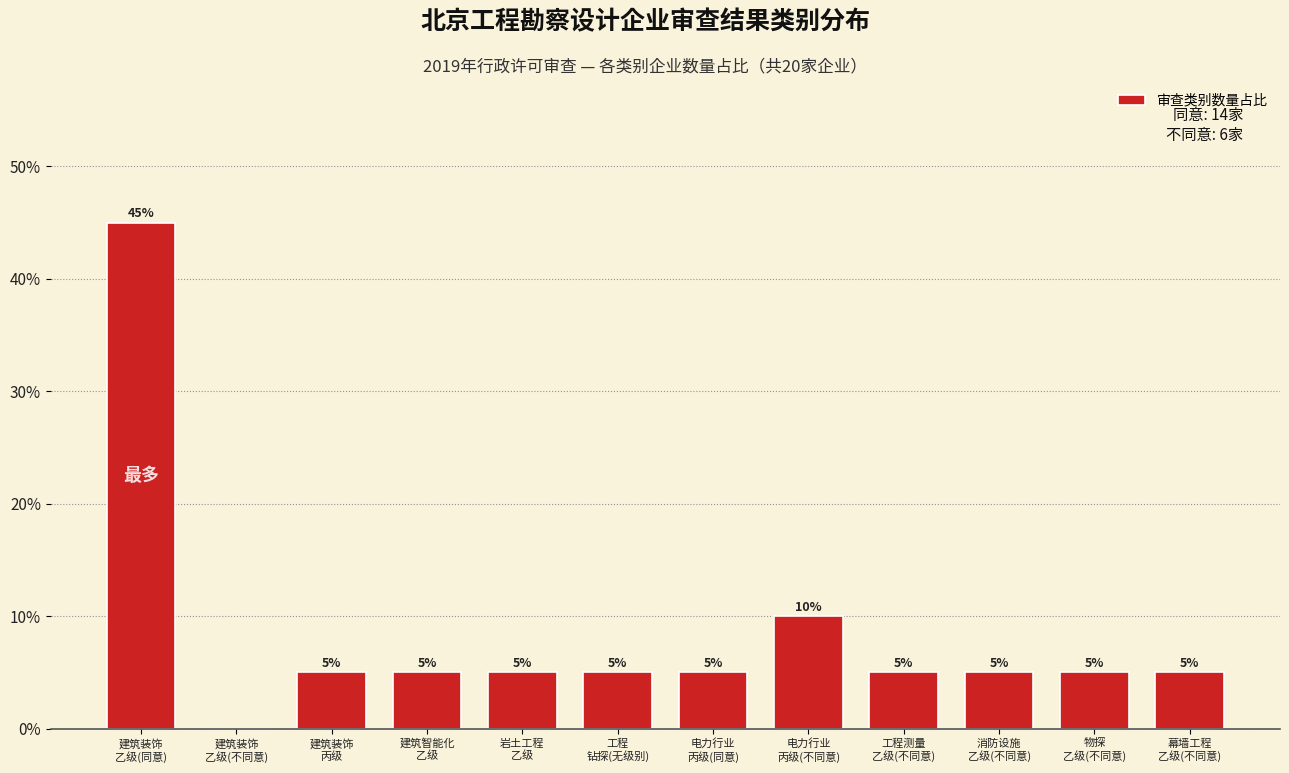

What is the maximum value shown in the chart?

45